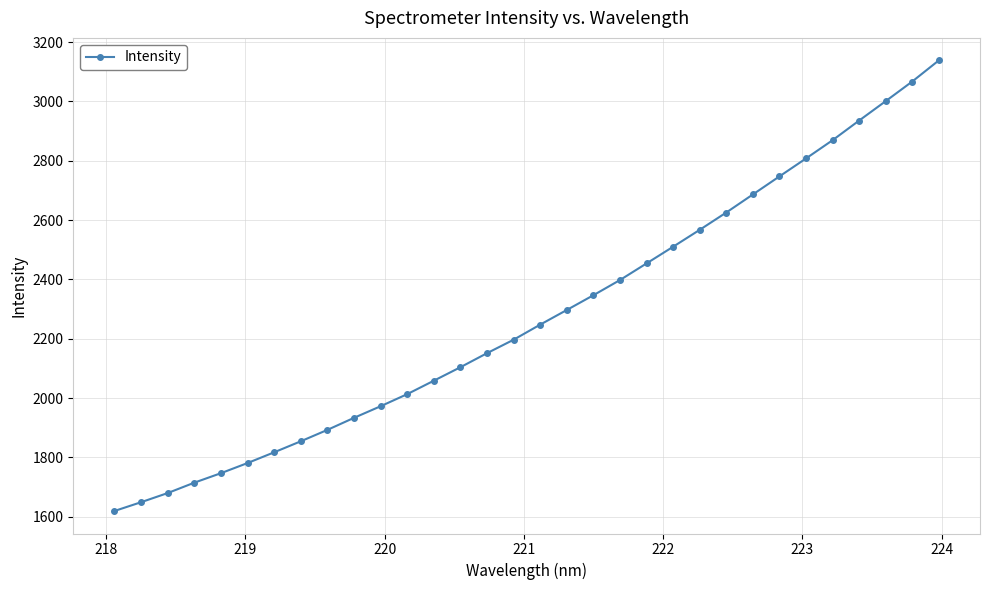

What is the maximum value shown in the chart?

3138.5